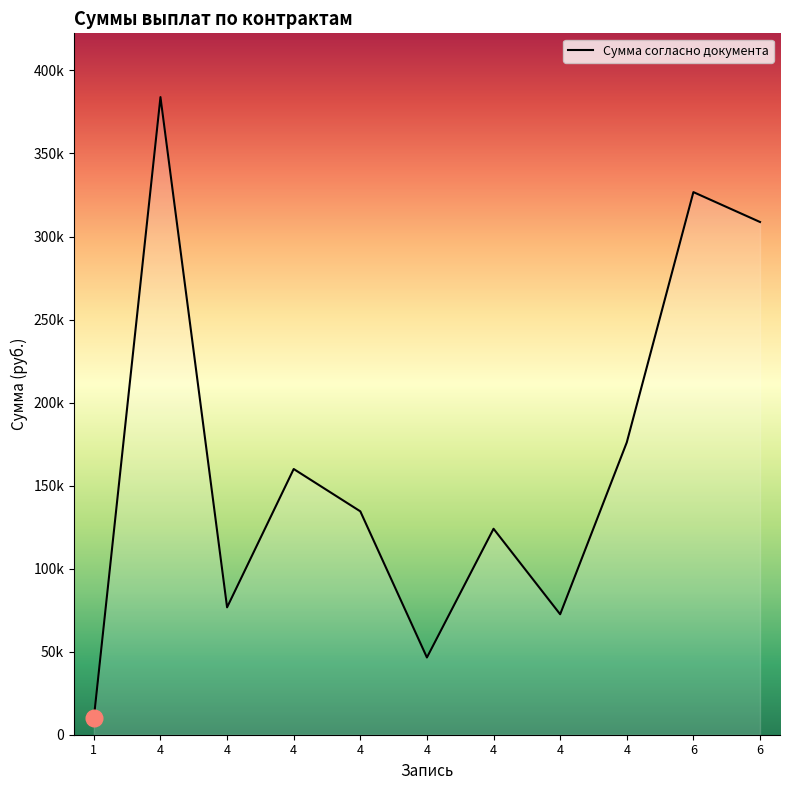

Reading left to right, transcribe all the data shown in this chart.

10000.0	383959.7	76695.9	160000.0	134512.3	46497.5	124014.5	72531.3	176037.3	326741.3	308745.1